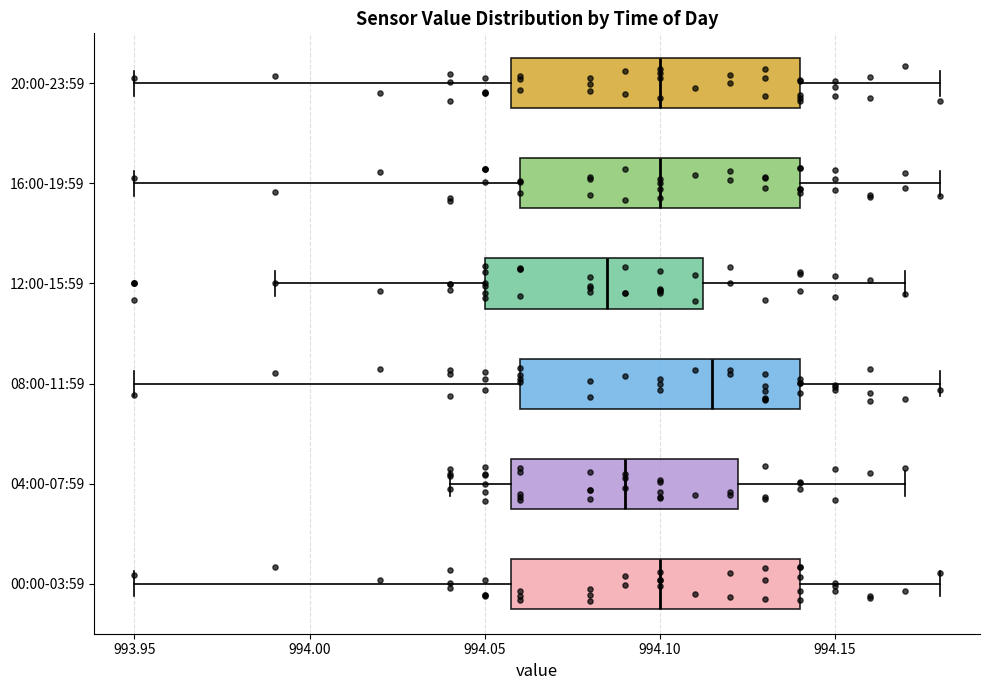

Reading bottom to top, read every box against the x-axis: the position of its median line, the range the box covers, and the ends of its whiskers. The values are not printed on the chart, so give them approximately, as read against the axis.

00:00-03:59: median 994.100, box 994.060 to 994.140, whiskers 993.950 to 994.180
04:00-07:59: median 994.090, box 994.060 to 994.125, whiskers 994.040 to 994.170
08:00-11:59: median 994.115, box 994.060 to 994.140, whiskers 993.950 to 994.180
12:00-15:59: median 994.085, box 994.050 to 994.115, whiskers 993.990 to 994.170
16:00-19:59: median 994.100, box 994.060 to 994.140, whiskers 993.950 to 994.180
20:00-23:59: median 994.100, box 994.060 to 994.140, whiskers 993.950 to 994.180